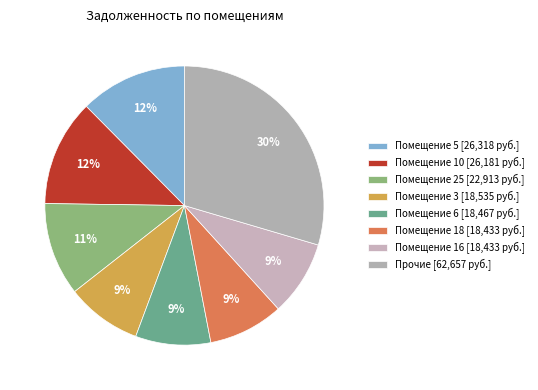

Count the number of slices in the pie.

8